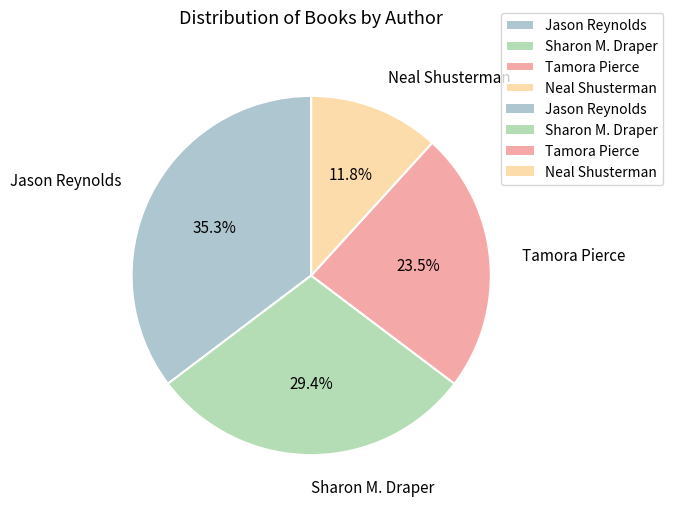

What portion of the pie excludes Jason Reynolds?

64.7%